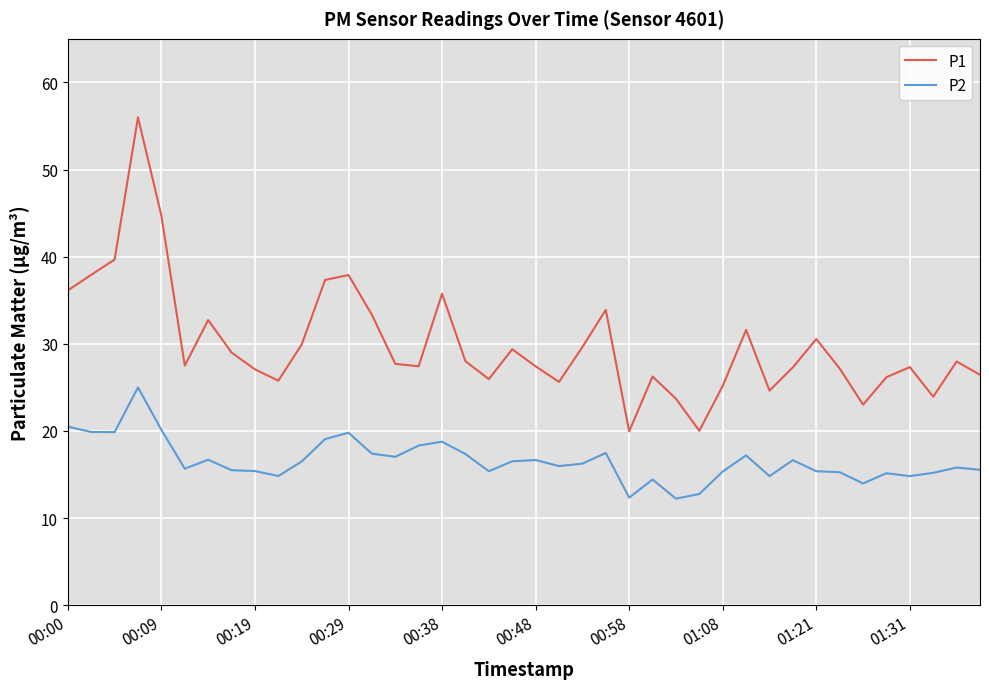

True or false: P2 and P1 intersect in this chart.

False